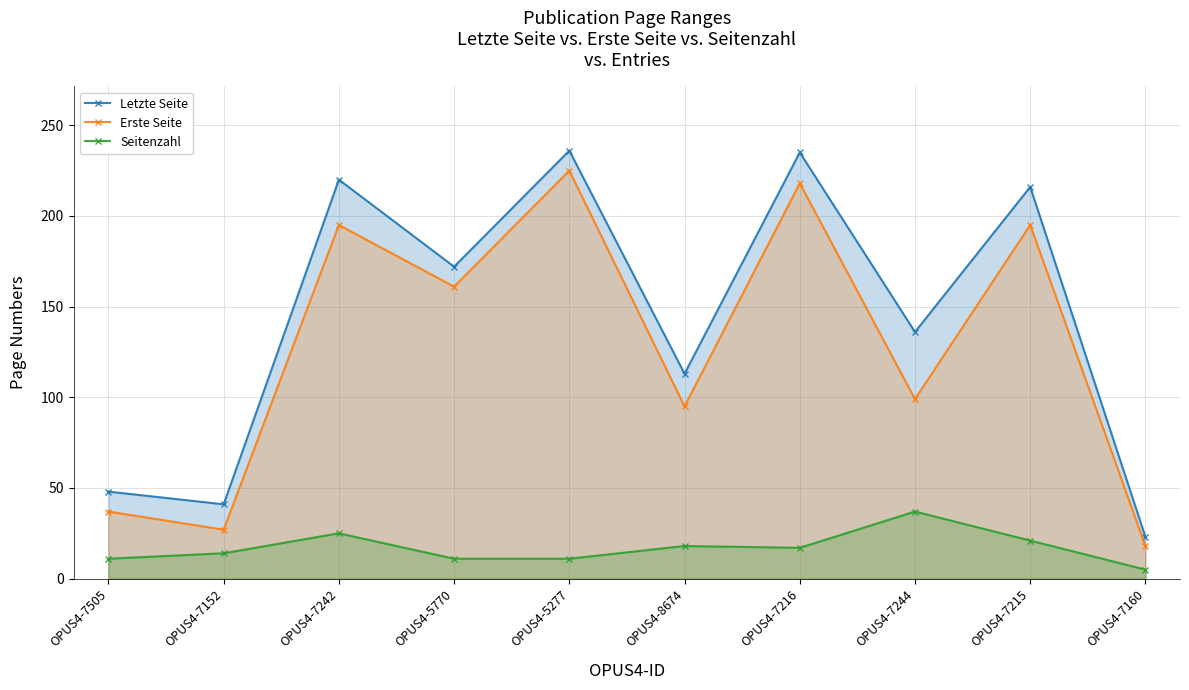

Where is the first local minimum for Erste Seite?

OPUS4-7152